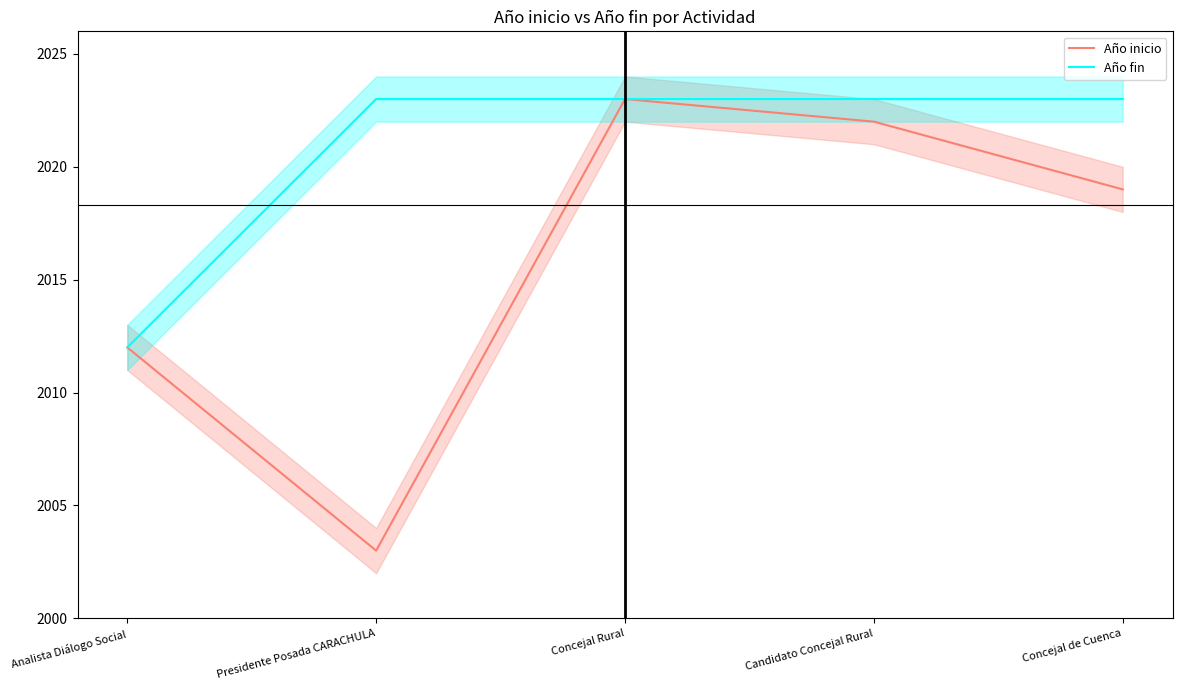

At which label is Año inicio closest to 2013?

Analista Diálogo Social